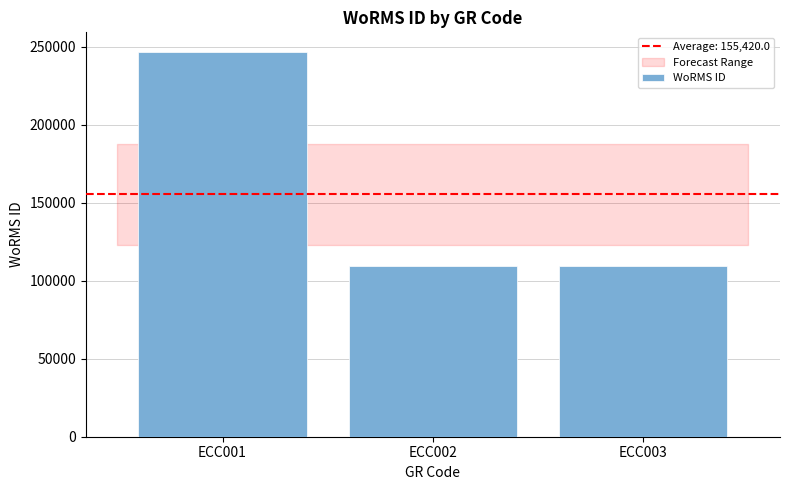

What is the sum of all values?

466260